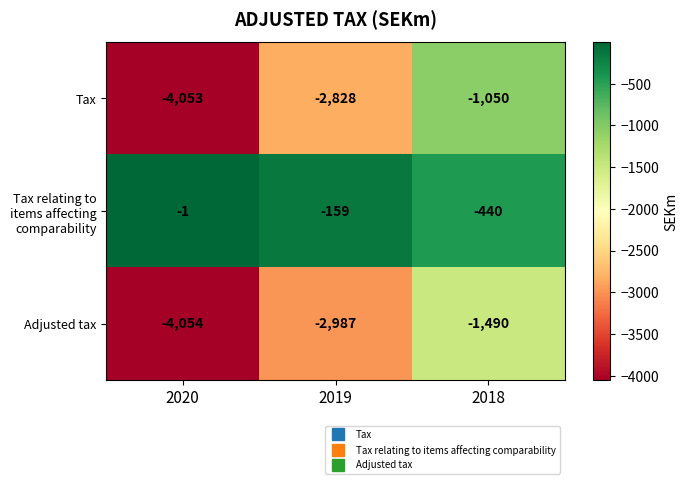

At 2019, list the series in order from smallest to largest.

Adjusted tax, Tax, Tax relating to items affecting comparability